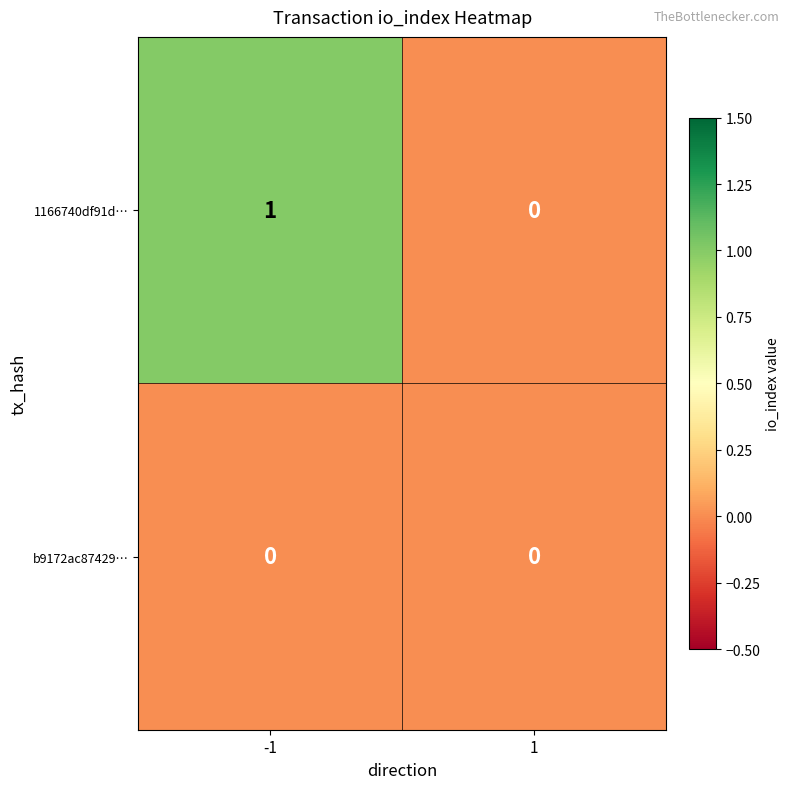

List the series in order of their peak value, lowest first.

b9172ac87429…, 1166740df91d…